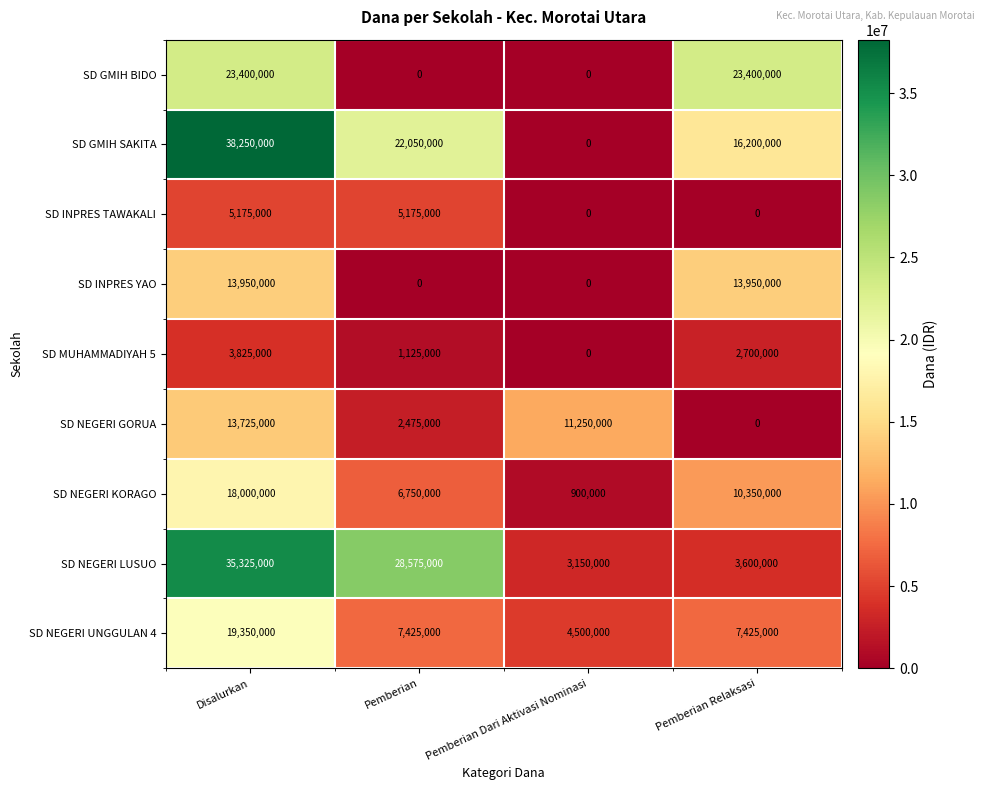

How many series are shown in this chart?

9